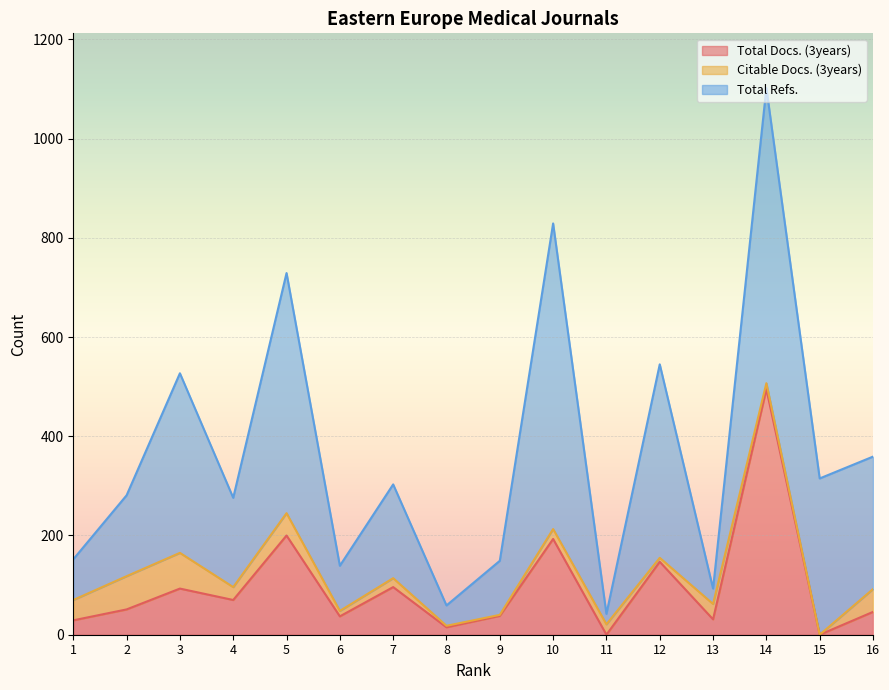

Which label corresponds to the smallest value in the chart?

11